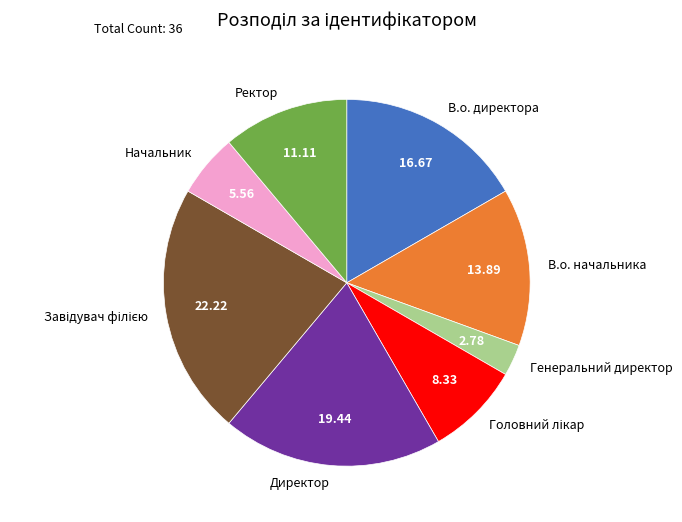

Is there any slice that represents more than half of the pie?

No